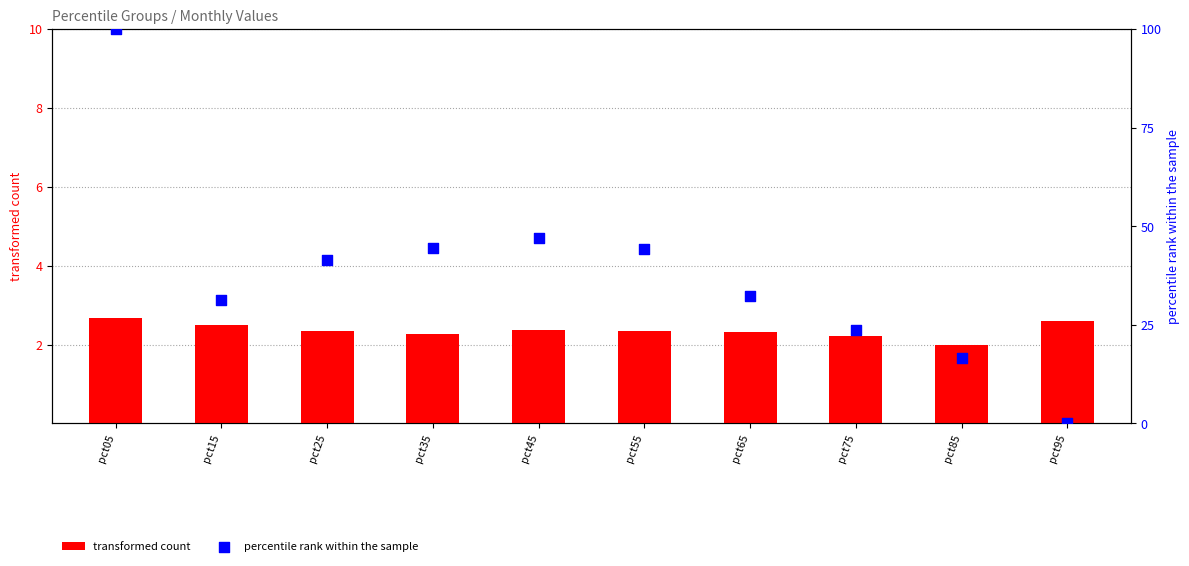

Is the value of transformed count at pct85 greater than the value of percentile rank within the sample at pct05?

No